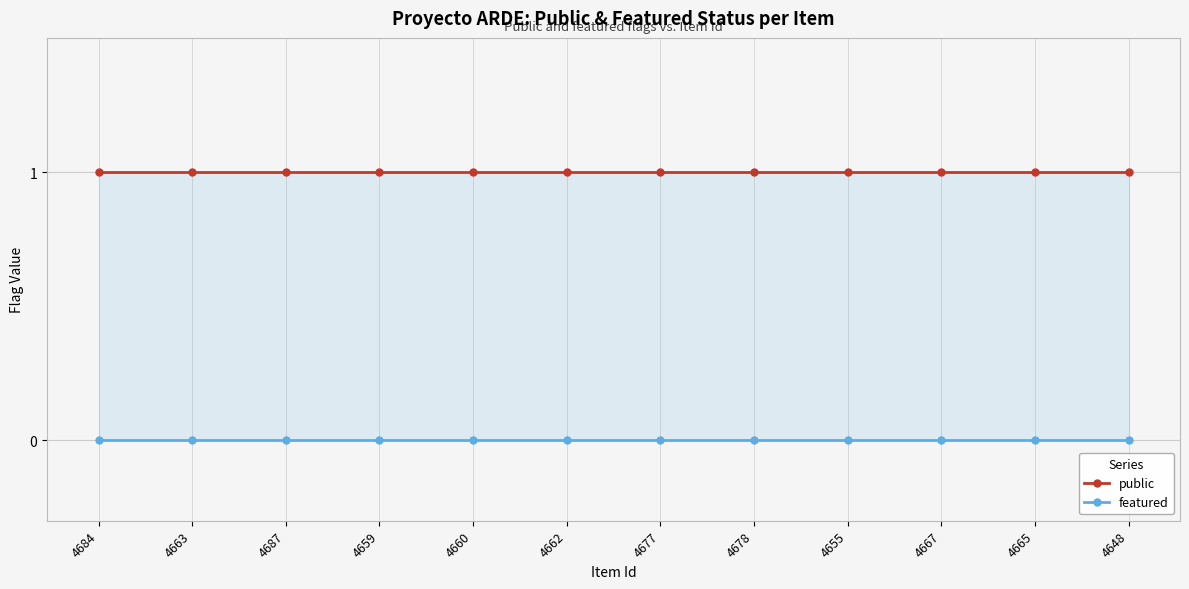

What position from the right is 4665?

2